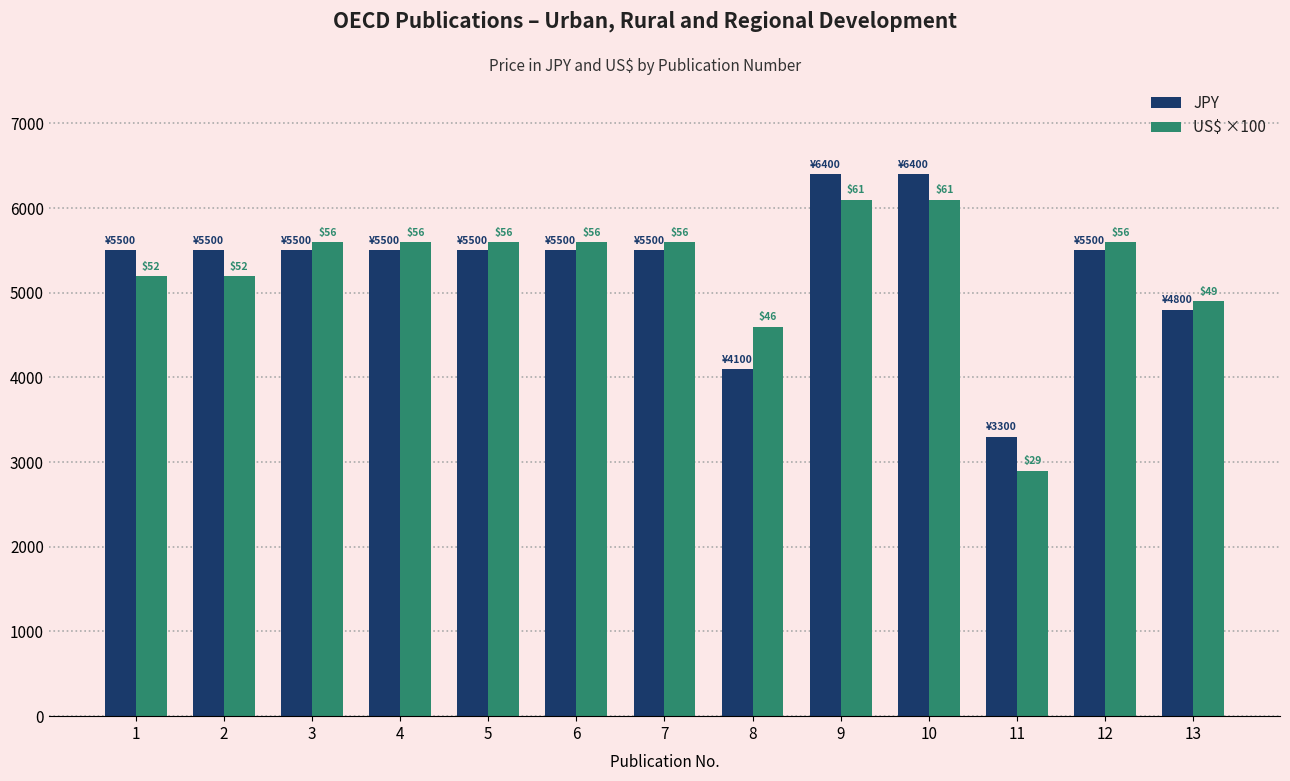

What is the difference between the second highest and minimum values in the US$ ×100 series?

3200